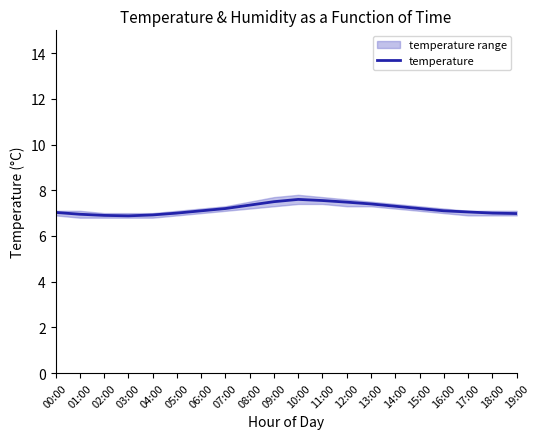

How many interior local peaks (higher than both neighbors) does the data have?

1